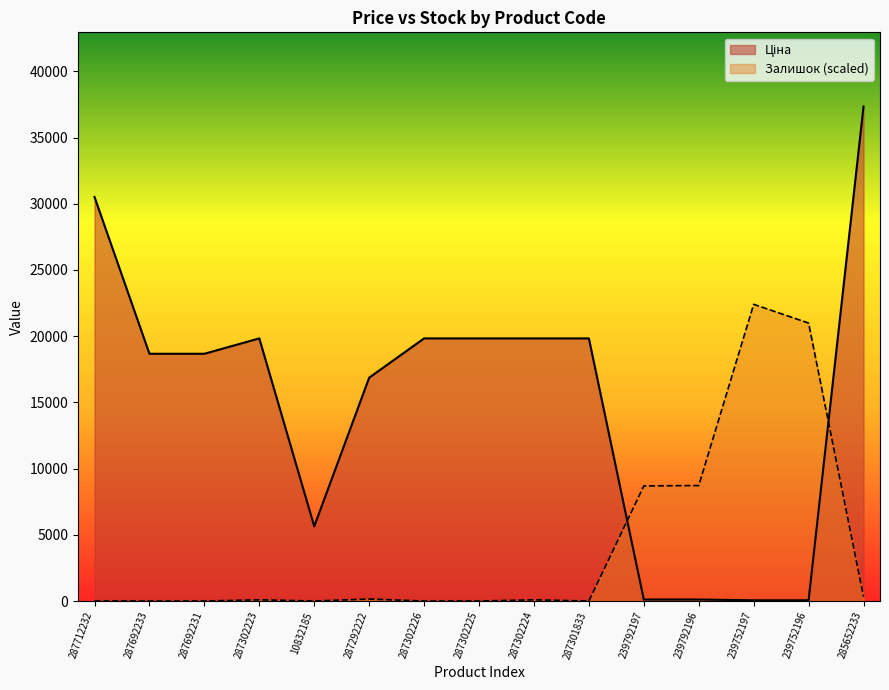

How many interior local peaks does the Залишок series have?

4